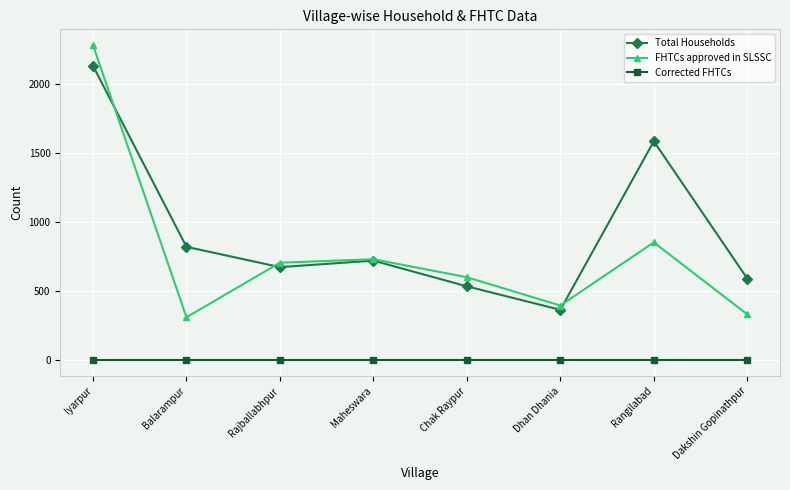

True or false: FHTCs approved in SLSSC has a value of 2282 at Iyarpur.

True